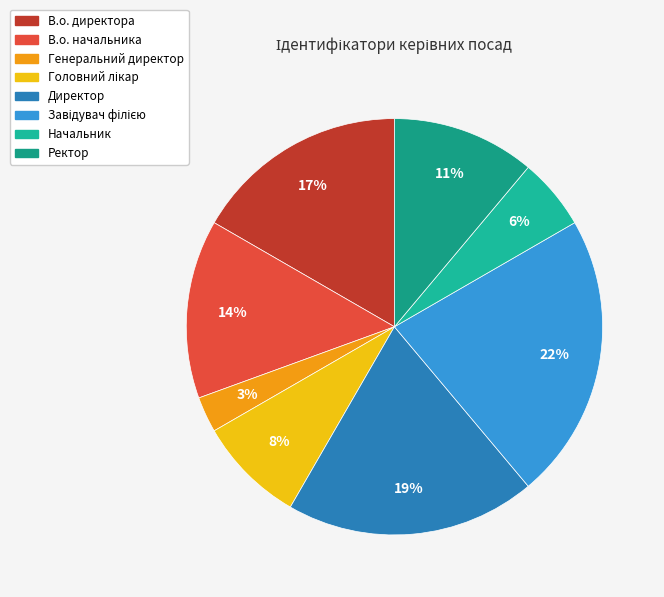

How many segments does this pie chart have?

8